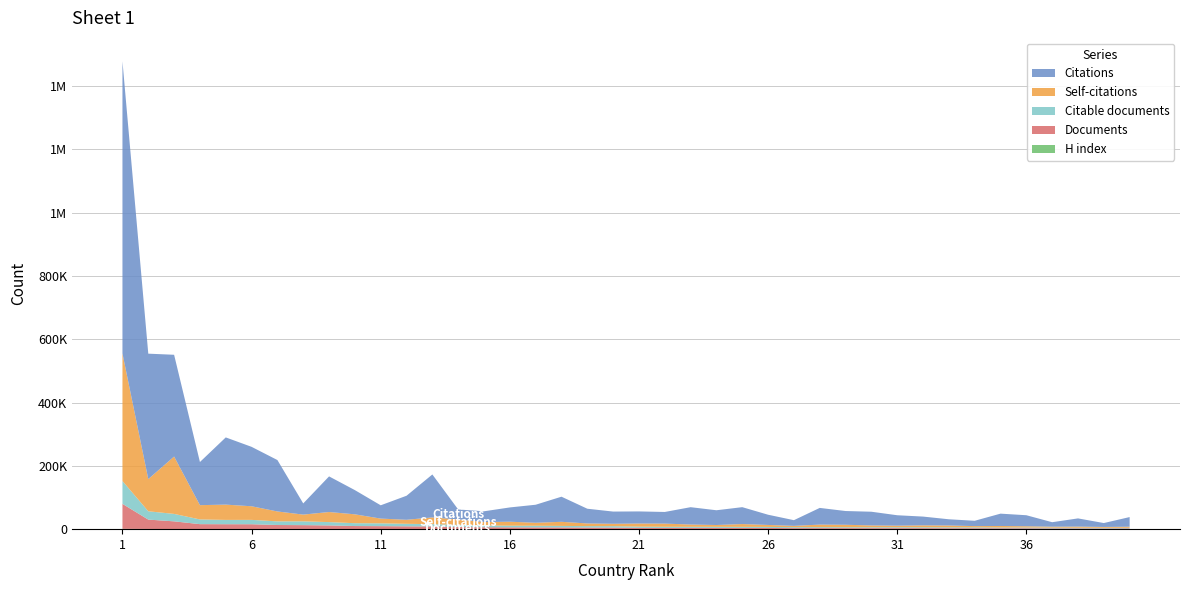

Reading left to right, transcribe all the data shown in this chart.

Citations: 1=922619	2=396159	3=321458	4=136228	5=212254	6=187664	7=162380	8=35321	9=112482	10=76436	11=41972	12=75904	13=135669	14=31490	15=33983	16=45122	17=56940	18=79281	19=46518	20=38576	21=38200	22=36760	23=54764	24=46610	25=53382	26=32276	27=17972	28=52733	29=43420	30=43286	31=32936	32=27731	33=19657	34=16833	35=38954	36=34835	37=14197	38=25911	39=12312	40=30455
Self-citations: 1=402903	2=101616	3=181097	4=45077	5=48260	6=42983	7=31282	8=21296	9=31852	10=28002	11=14985	12=12682	13=21307	14=17014	15=10643	16=12571	17=9398	18=12963	19=8447	20=7493	21=9842	22=9970	23=7246	24=5743	25=8774	26=6254	27=4129	28=8059	29=7730	30=5816	31=4979	32=6005	33=5782	34=3934	35=4850	36=4054	37=3018	38=3609	39=2745	40=3480
Documents: 1=78924	2=29585	3=24349	4=15573	5=15214	6=15164	7=12621	8=12583	9=11528	10=9652	11=9368	12=8660	13=8071	14=6834	15=6075	16=5589	17=5393	18=5196	19=4859	20=4740	21=3976	22=3790	23=3773	24=3712	25=3698	26=3603	27=3171	28=3125	29=3111	30=2991	31=2980	32=2964	33=2880	34=2878	35=2601	36=2588	37=2380	38=2264	39=2136	40=2106
Citable documents: 1=72188	2=26280	3=23518	4=14869	5=13623	6=13754	7=11508	8=11968	9=10472	10=9001	11=8873	12=7950	13=7270	14=6738	15=5612	16=5144	17=5189	18=4772	19=4488	20=4563	21=3841	22=3656	23=3335	24=3389	25=3374	26=3288	27=2963	28=2935	29=2793	30=2706	31=2822	32=2777	33=2765	34=2711	35=2354	36=2307	37=2269	38=2027	39=2030	40=1922
H index: 1=1030	2=634	3=343	4=313	5=434	6=442	7=506	8=147	9=325	10=224	11=191	12=336	13=465	14=121	15=148	16=220	17=241	18=324	19=245	20=204	21=172	22=146	23=313	24=280	25=270	26=187	27=160	28=279	29=256	30=276	31=251	32=282	33=150	34=140	35=257	36=235	37=119	38=190	39=110	40=241